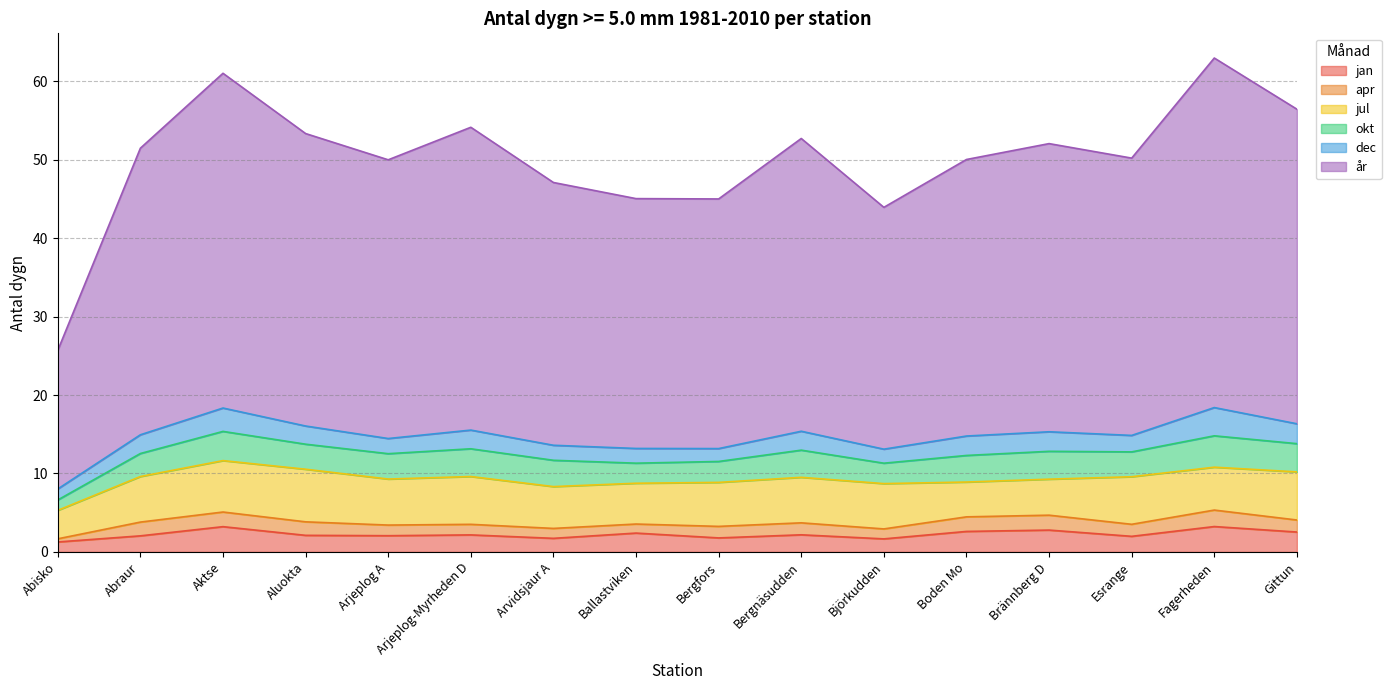

Rank the series at Aluokta from lowest to highest value.

apr, jan, dec, okt, jul, år